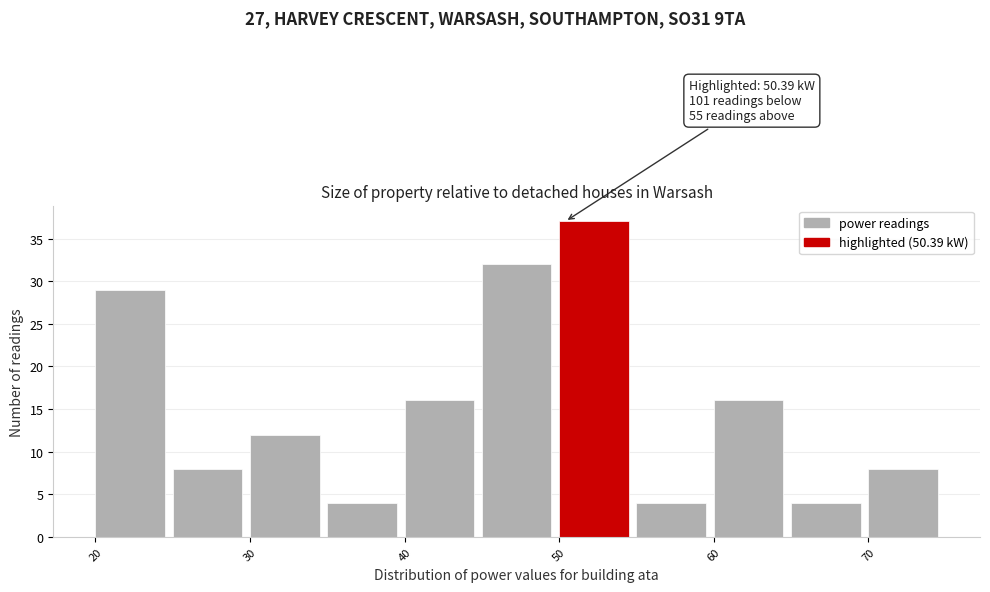

Over which range of the x-axis is the bar tallest?

50 to 55